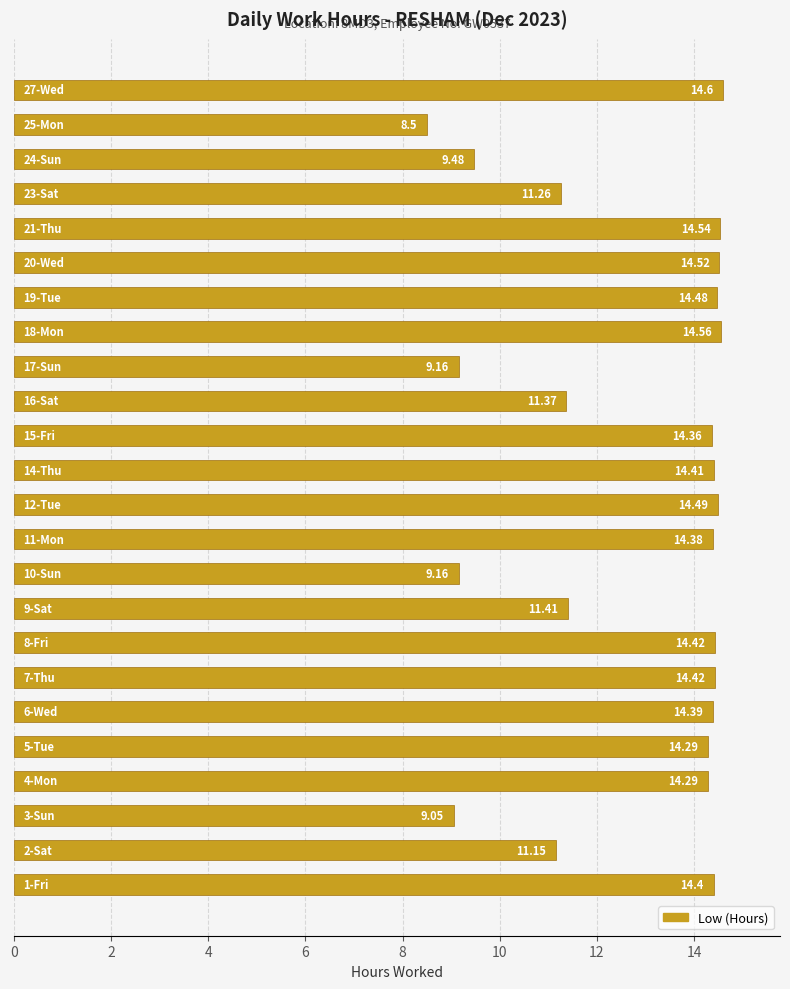

Are the bars horizontal?

Yes